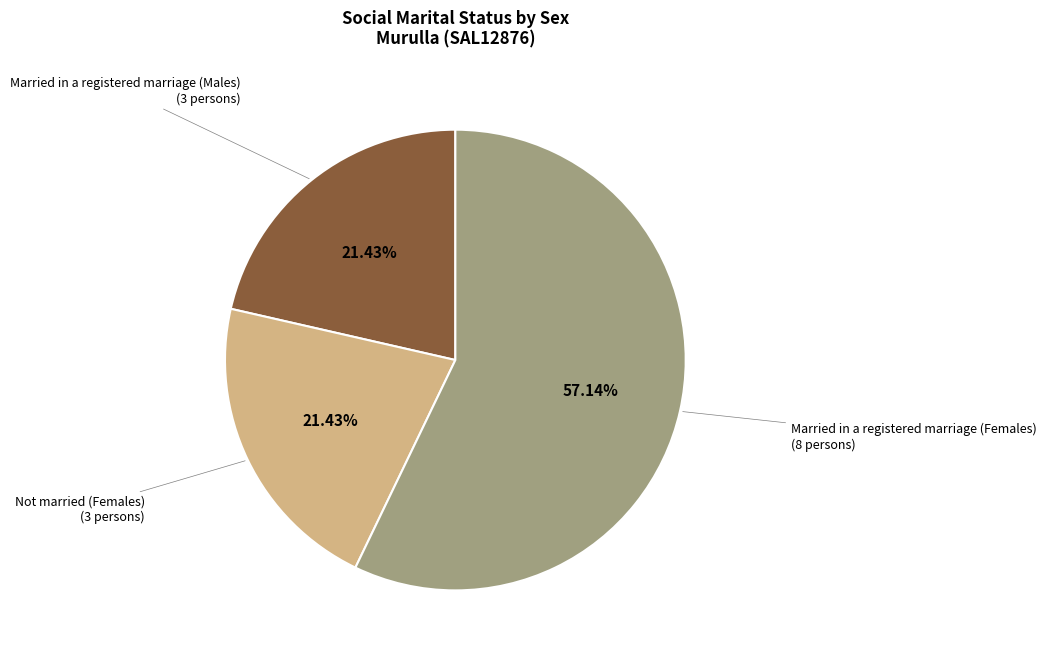

What percentage is the Married in a registered marriage (Males) slice, to the nearest percent?

21%